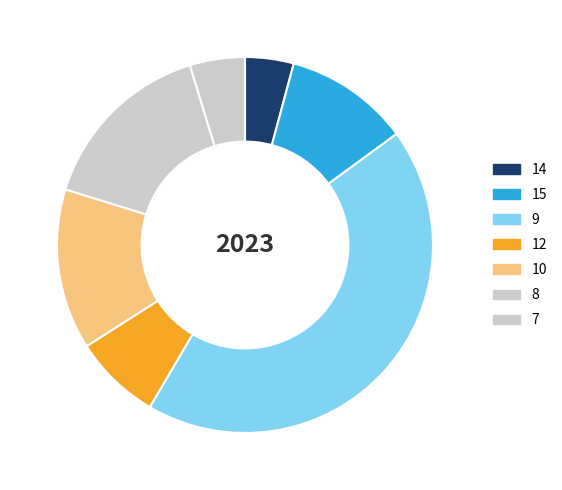

Does 12 represent more than half of the total?

No